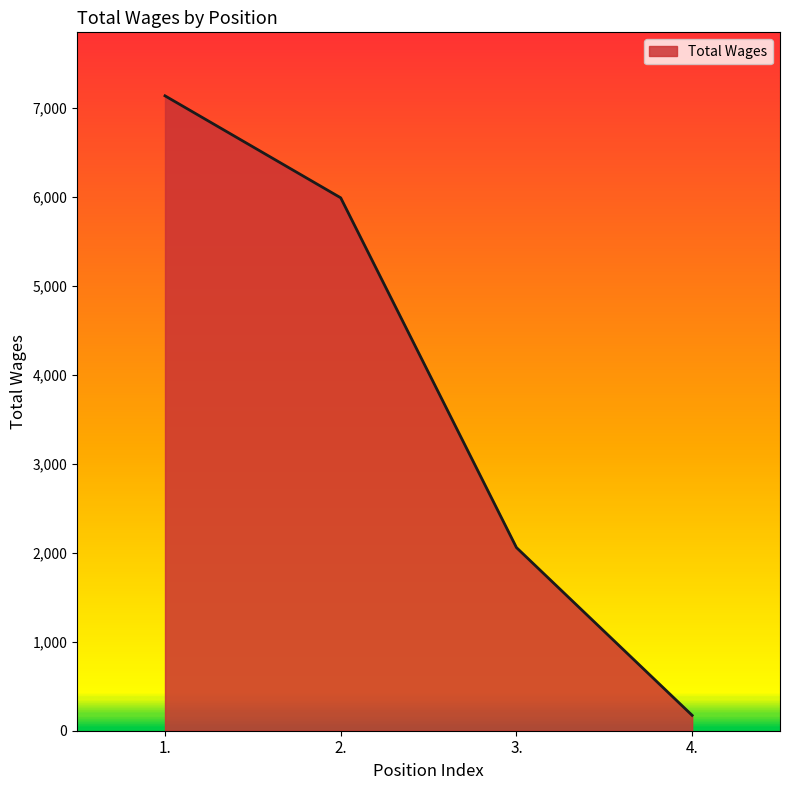

What is the difference between the maximum and minimum values?

6967